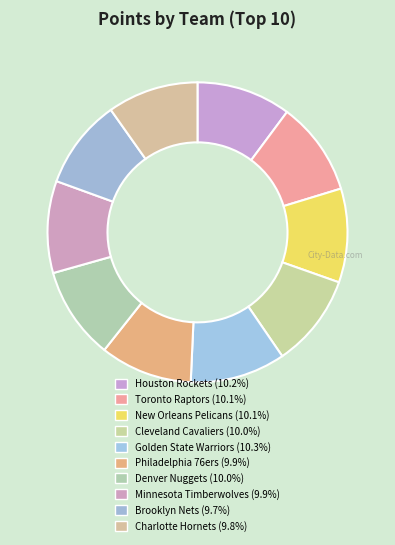

How many slices are in this pie chart?

10